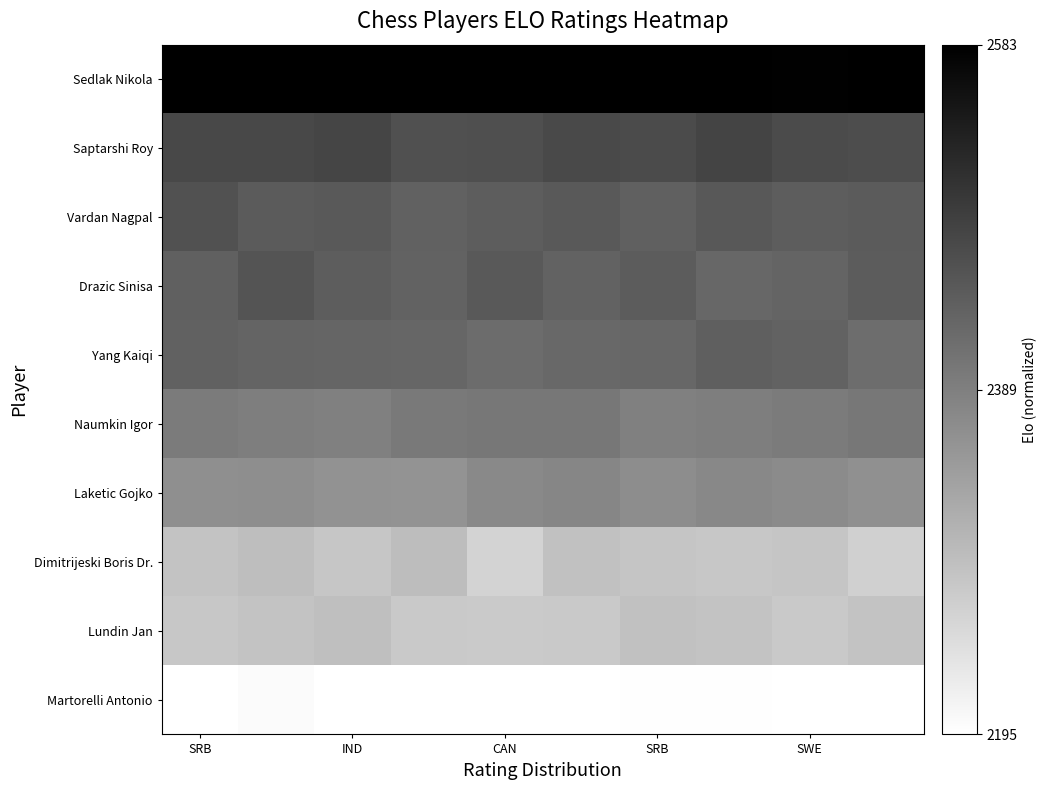

Reading left to right, list all the values displayed in this chart.

Sedlak Nikola: 1.0	1.0	1.0	1.0	1.0	1.0	1.0	1.0	1.0	1.0
Saptarshi Roy: 0.7	0.7	0.7	0.7	0.7	0.7	0.7	0.7	0.7	0.7
Vardan Nagpal: 0.7	0.6	0.6	0.6	0.6	0.6	0.6	0.7	0.6	0.6
Drazic Sinisa: 0.6	0.7	0.6	0.6	0.7	0.6	0.6	0.6	0.6	0.6
Yang Kaiqi: 0.6	0.6	0.6	0.6	0.6	0.6	0.6	0.6	0.6	0.6
Naumkin Igor: 0.5	0.5	0.5	0.5	0.5	0.5	0.5	0.5	0.5	0.5
Laketic Gojko: 0.4	0.4	0.4	0.4	0.5	0.5	0.4	0.5	0.5	0.4
Dimitrijeski Boris Dr.: 0.2	0.3	0.2	0.3	0.2	0.2	0.2	0.2	0.2	0.2
Lundin Jan: 0.2	0.2	0.3	0.2	0.2	0.2	0.2	0.2	0.2	0.2
Martorelli Antonio: 0.0	0.0	0.0	0.0	0.0	0.0	0.0	0.0	0.0	0.0